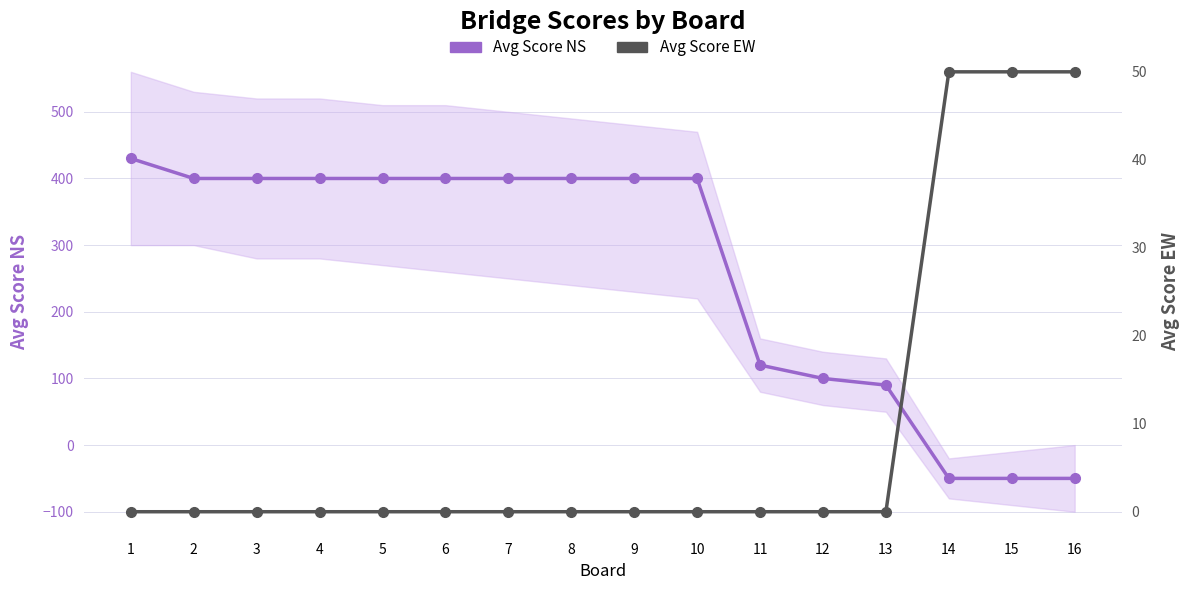

Reading right to left, list all the values displayed in this chart.

Avg Score NS: -50	-50	-50	90	100	120	400	400	400	400	400	400	400	400	400	430
Avg Score EW: 50	50	50	0	0	0	0	0	0	0	0	0	0	0	0	0